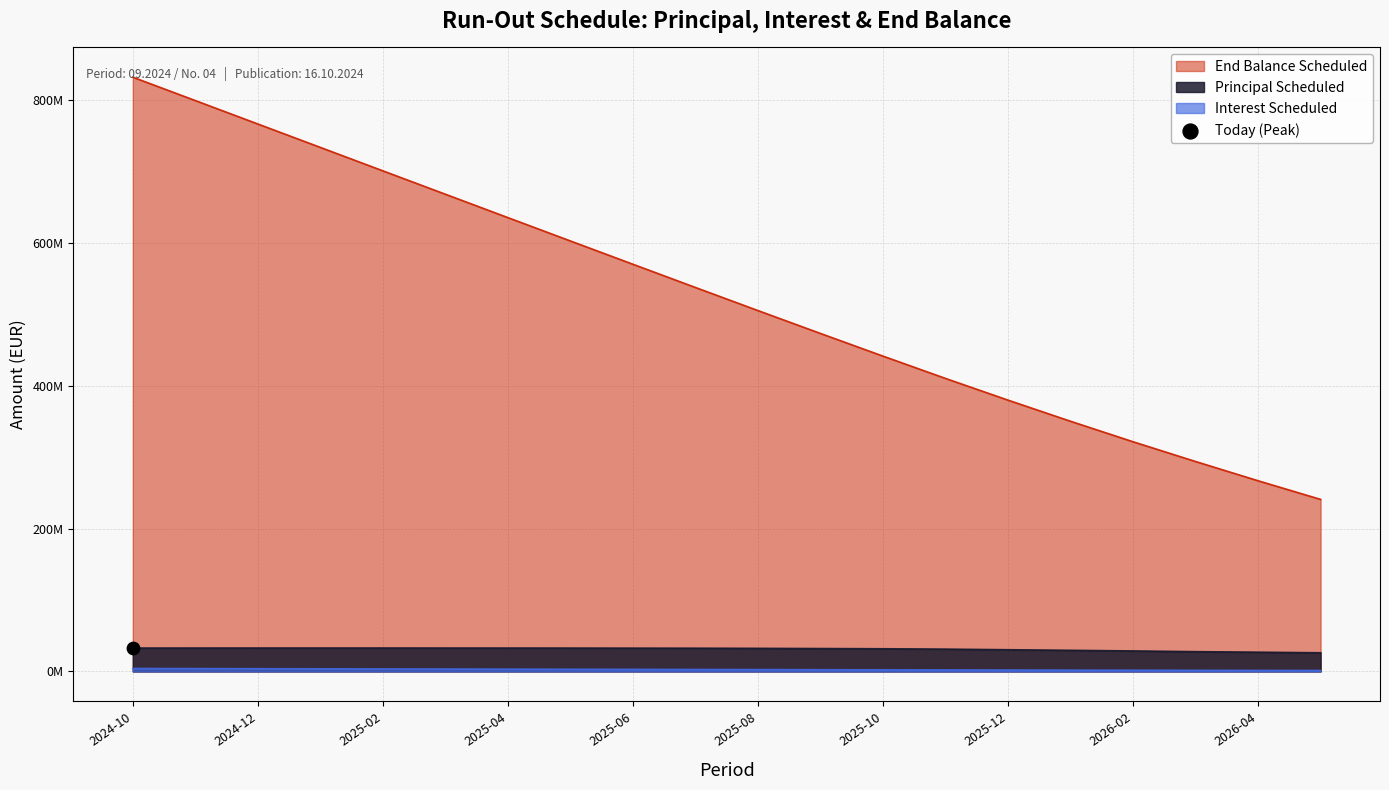

At which category is the sum across all series the highest?

2024-10